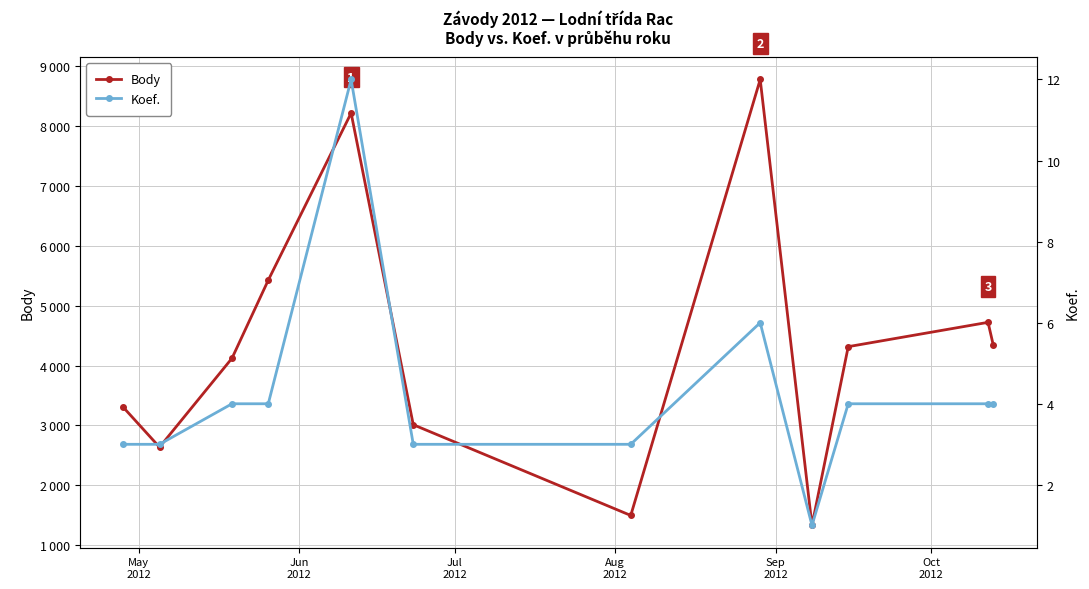

True or false: Body and Koef. cross at least once.

False